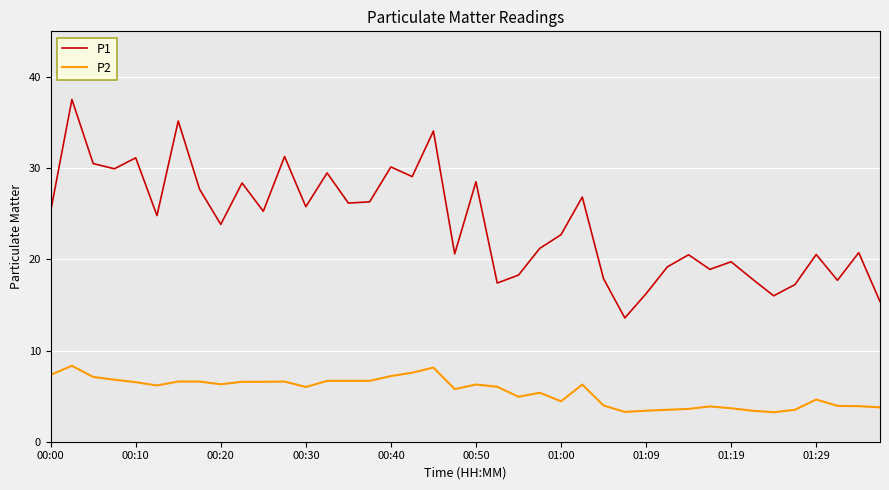

Which series has the largest total across all categories?

P1